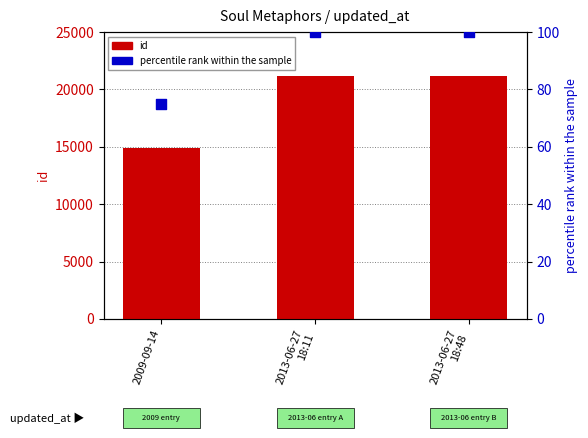

Which series reaches the maximum Y coordinate?

id